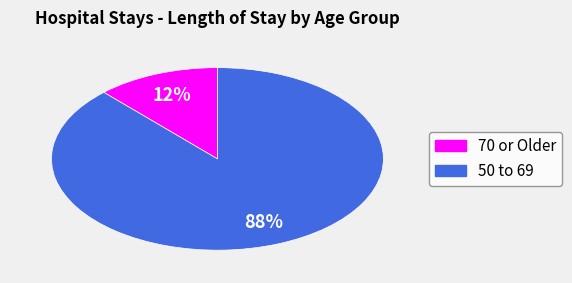

Is the sum of 70 or Older and 50 to 69 greater than half?

Yes